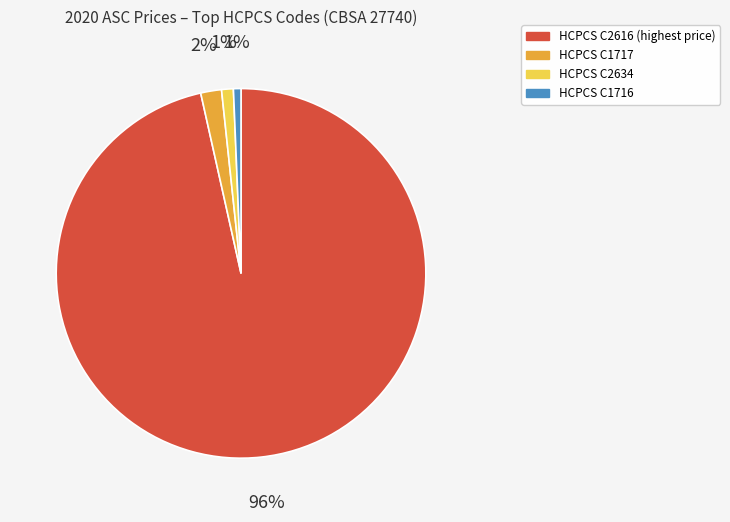

Does any single category account for the majority?

Yes